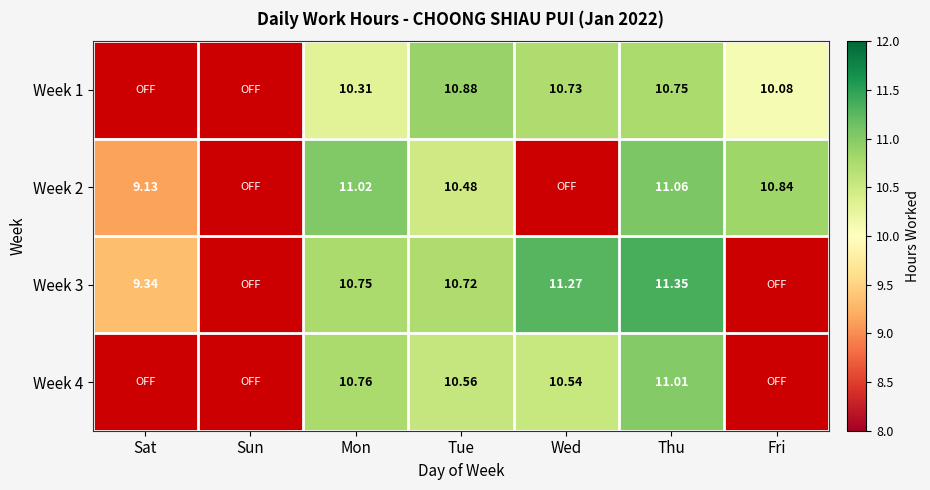

Is the value of Week 4 at Tue greater than the value of Week 1 at Thu?

No